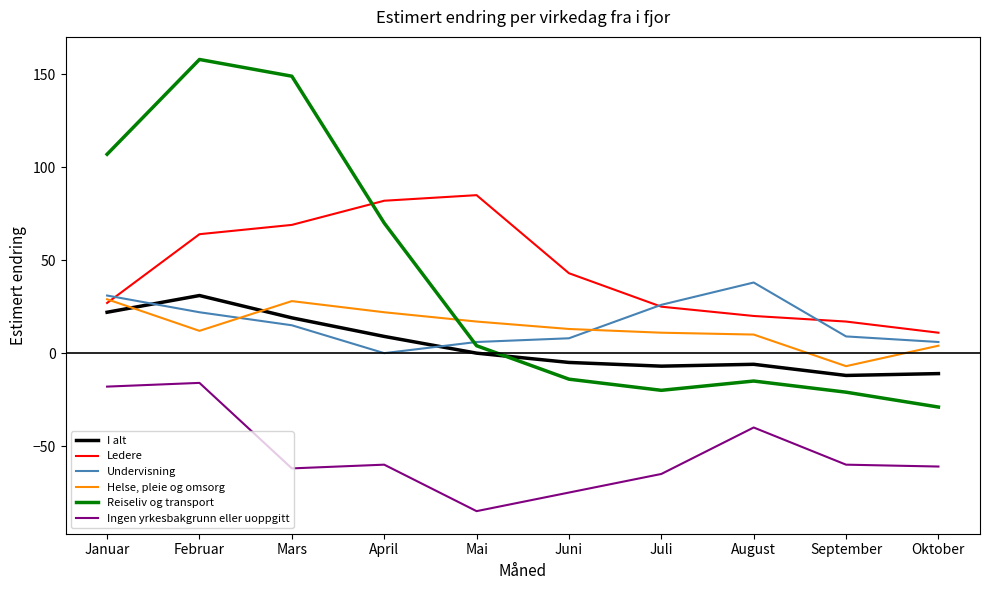

What is the highest value of the Reiseliv og transport series?

158